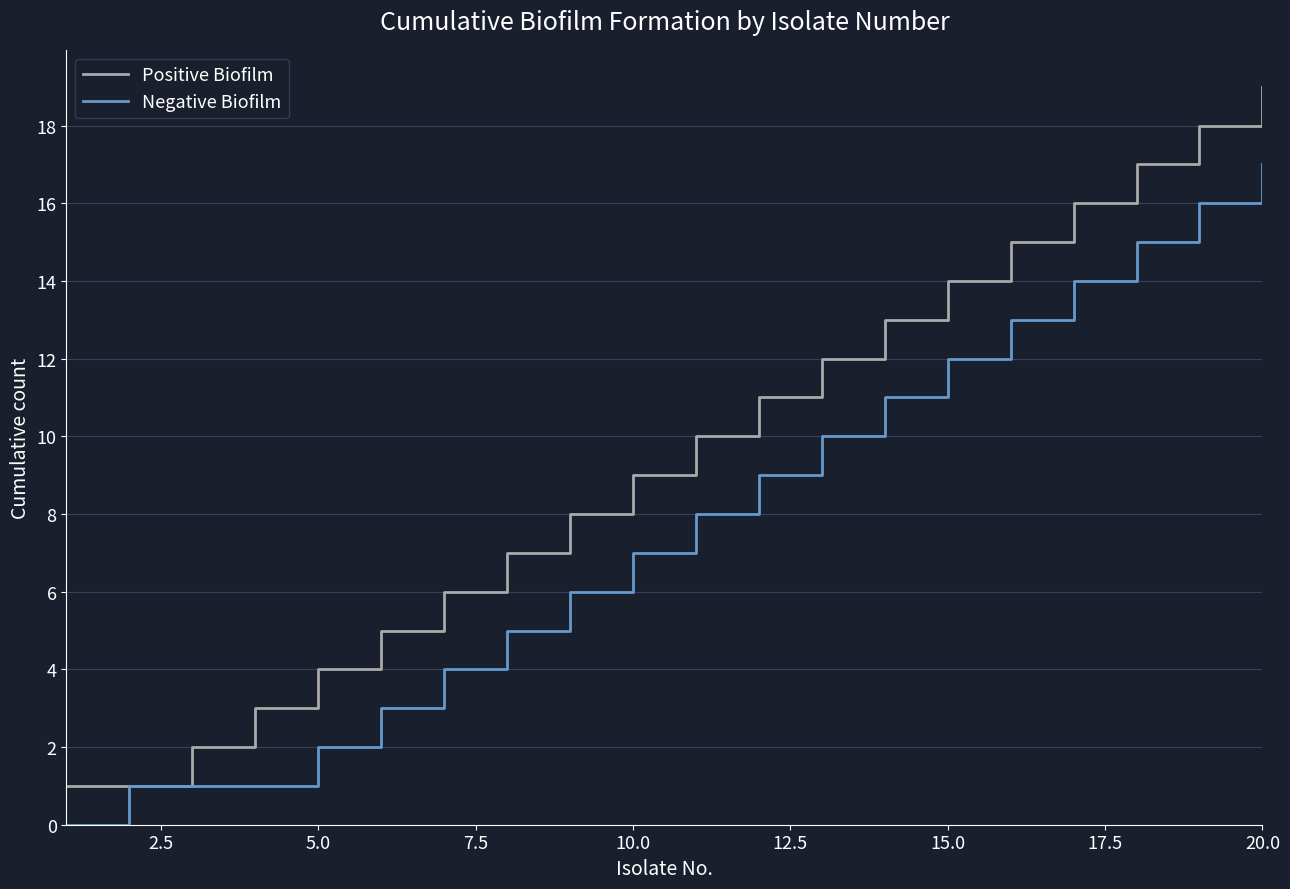

List the series in order of their overall mean, highest first.

Positive Biofilm, Negative Biofilm